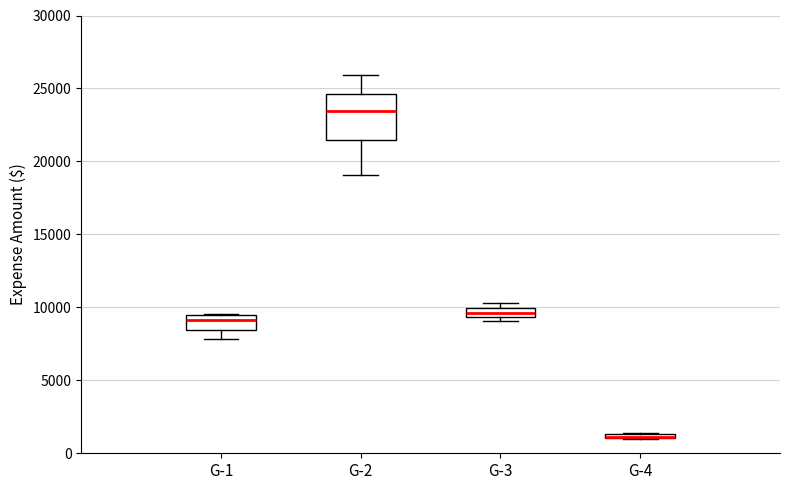

Where is the upper edge of the box for G-3 on the y-axis? The values are not printed on the chart, so give them approximately, as read against the axis.

10000